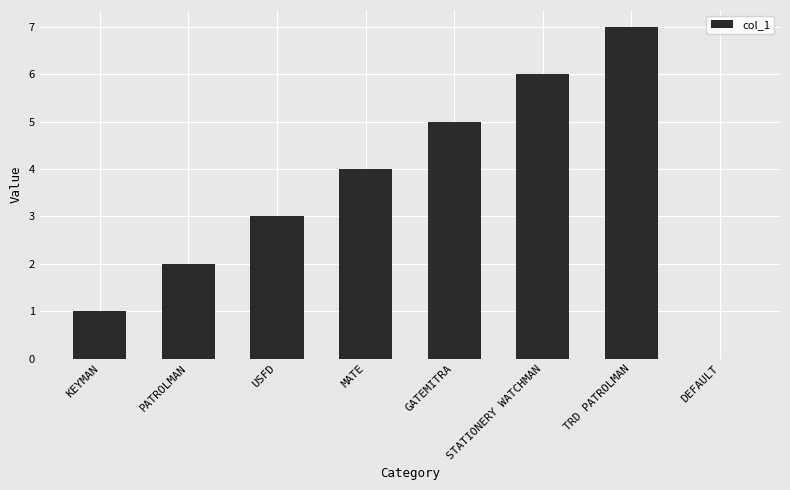

What is the sum of the values at MATE and STATIONERY WATCHMAN?

10